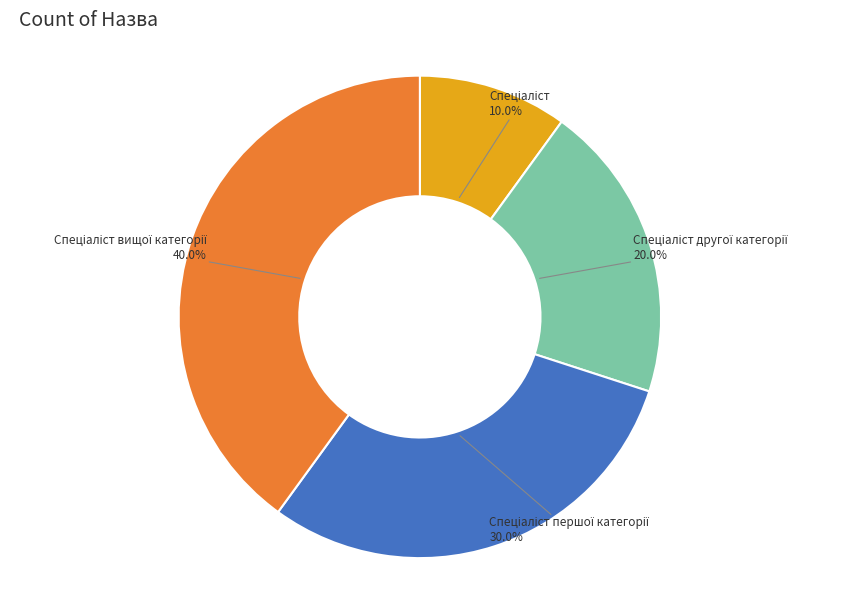

Is there any slice that represents more than half of the pie?

No